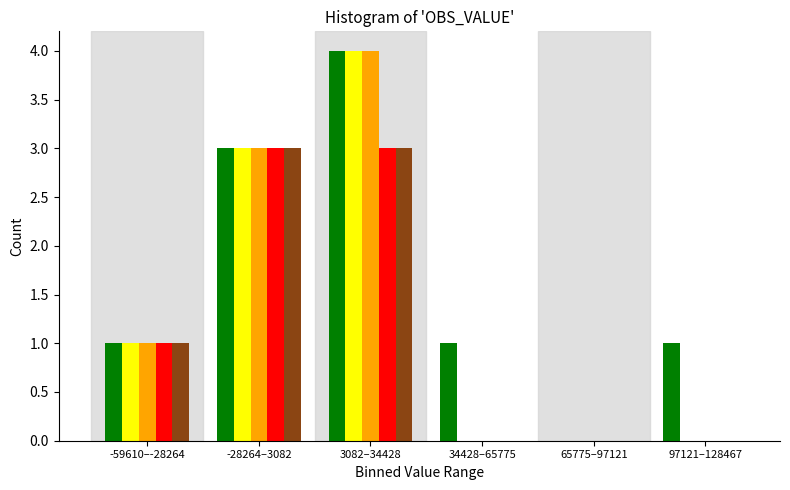

What is the total value across all series at -59610–-28264?

5